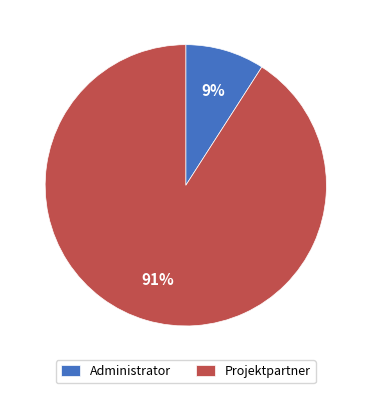

What is the largest slice in the pie chart?

Projektpartner